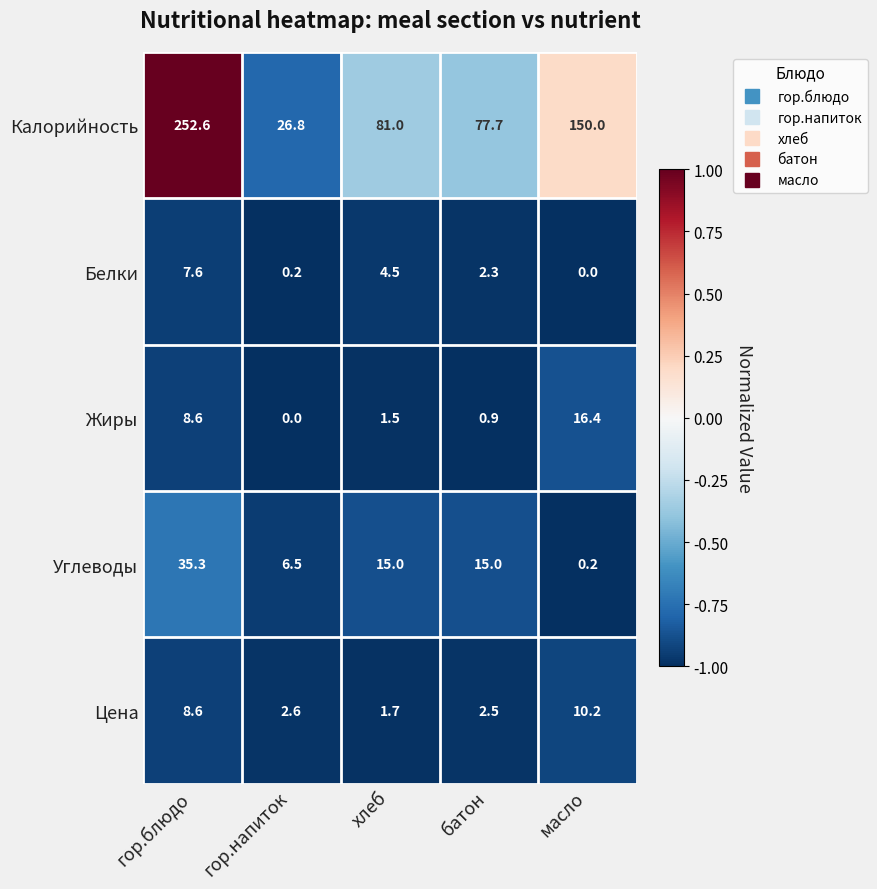

Which series has the largest range (max minus min)?

Калорийность